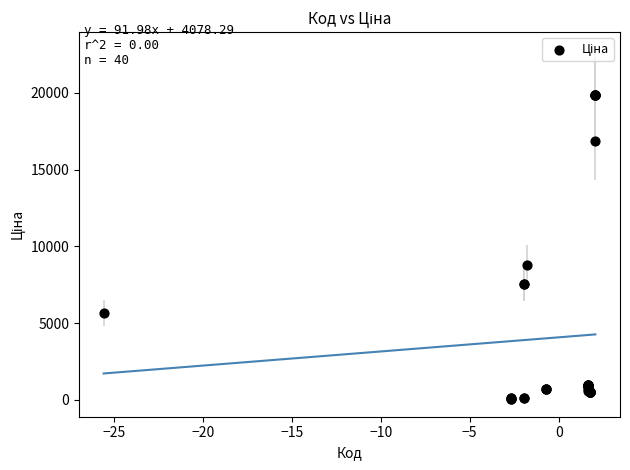

What Y value in the scatter plot is closest to 9943?

8797.6